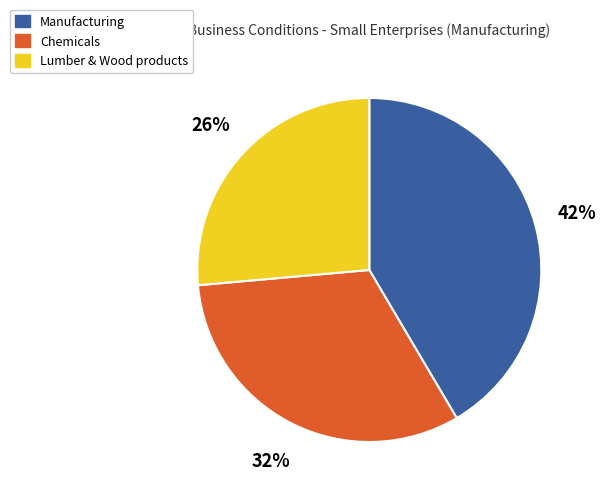

True or false: Chemicals accounts for 32% of the total.

True